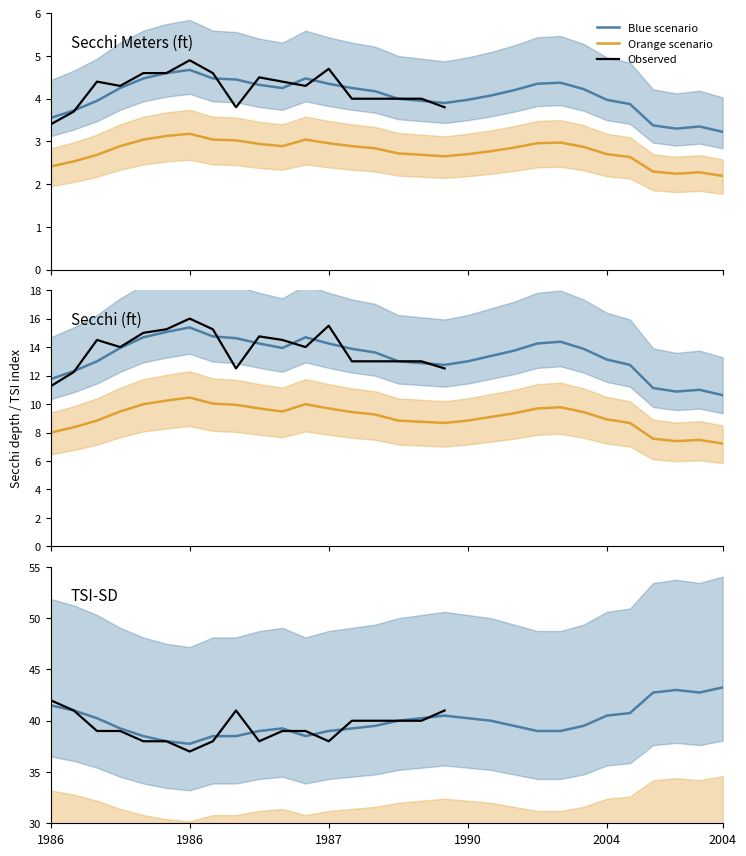

True or false: Tsi Sd and Secchi intersect in this chart.

False